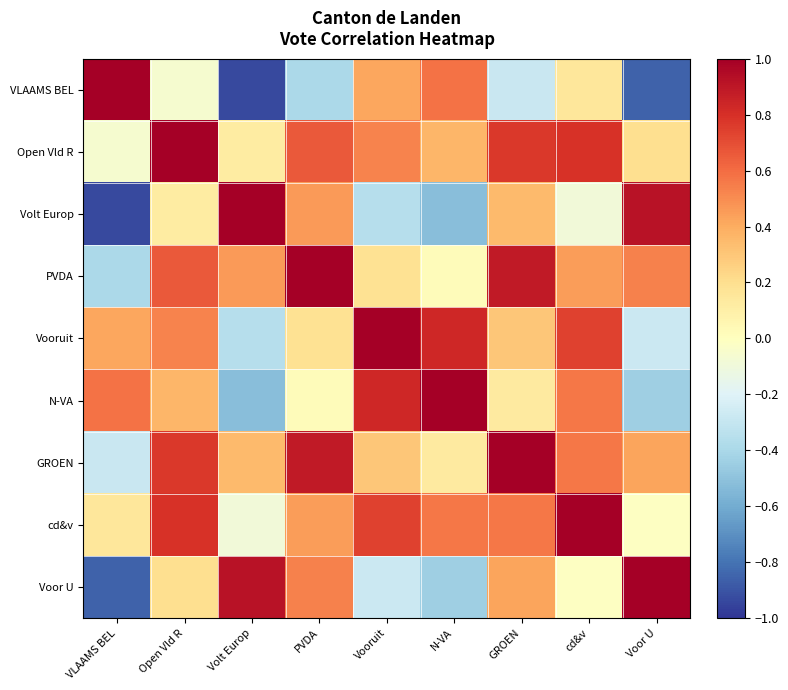

At cd&v, list the series in order from smallest to largest.

Volt Europ, Voor U, VLAAMS BEL, PVDA, GROEN, N-VA, Vooruit, Open Vld R, cd&v